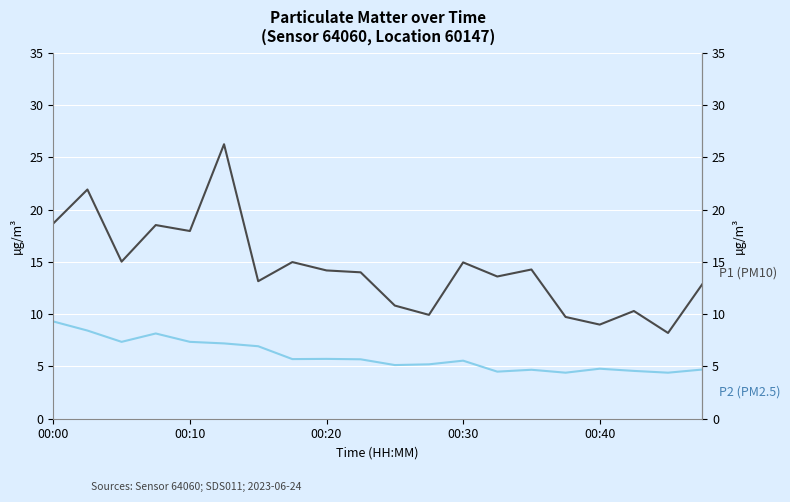

What is the lowest value of the P1 (PM10) series?

8.2